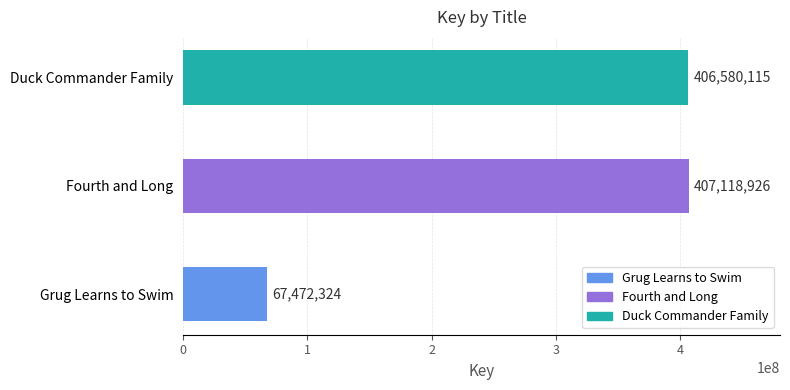

Approximately how many times larger is the value at Duck Commander Family compared to Grug Learns to Swim?

6.0